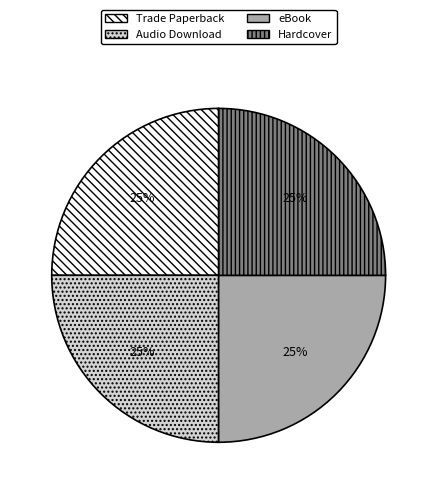

The eBook slice represents 25% of the pie. True or false?

True